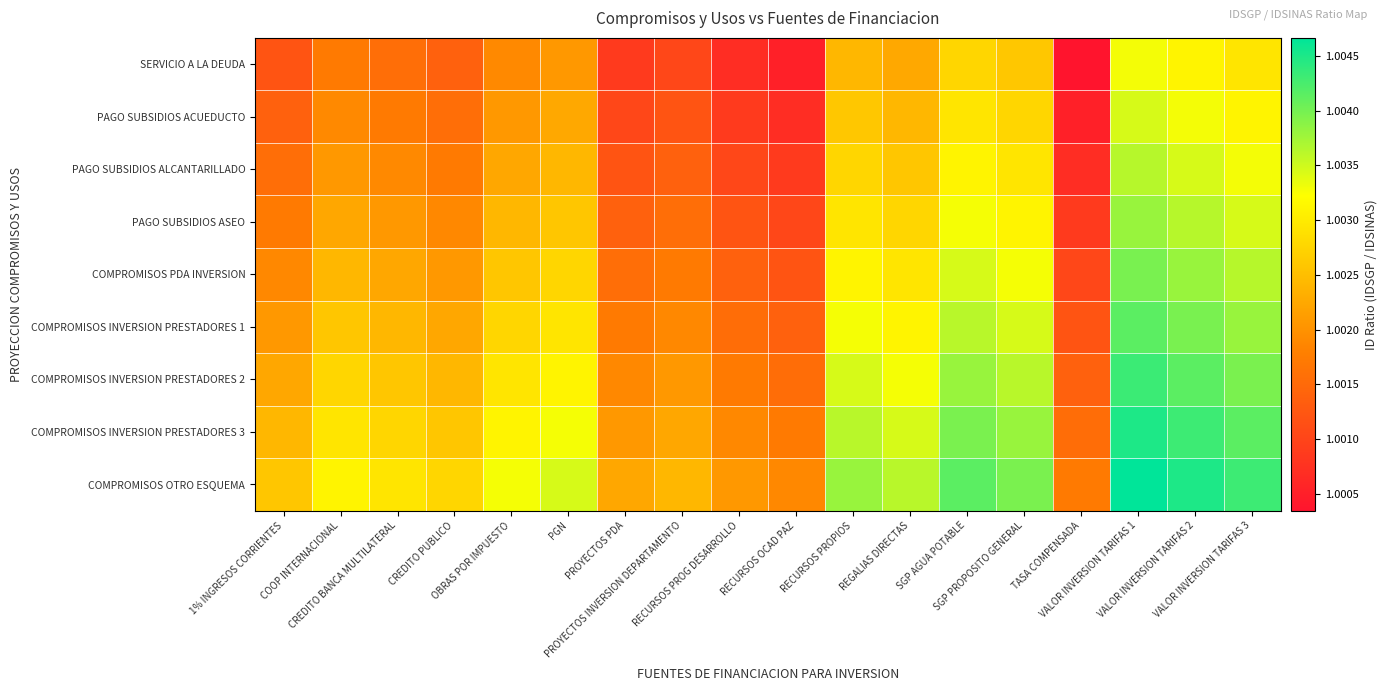

What is the greatest value displayed?

1.0